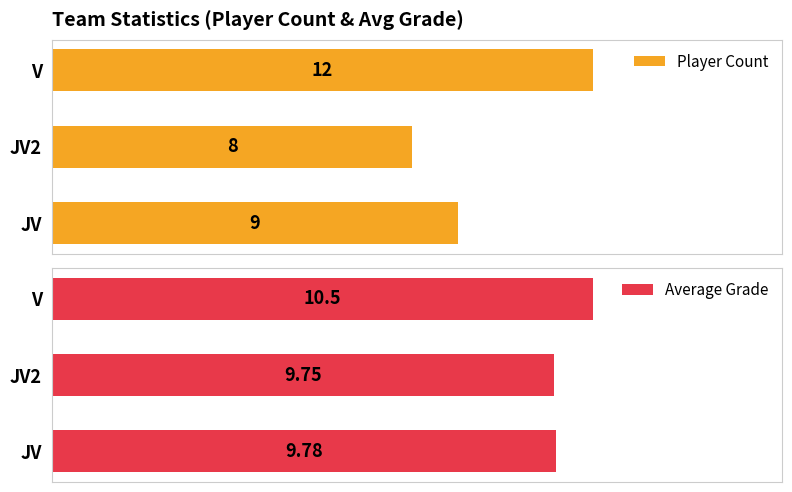

Which category has the highest value in the Player Count series?

V